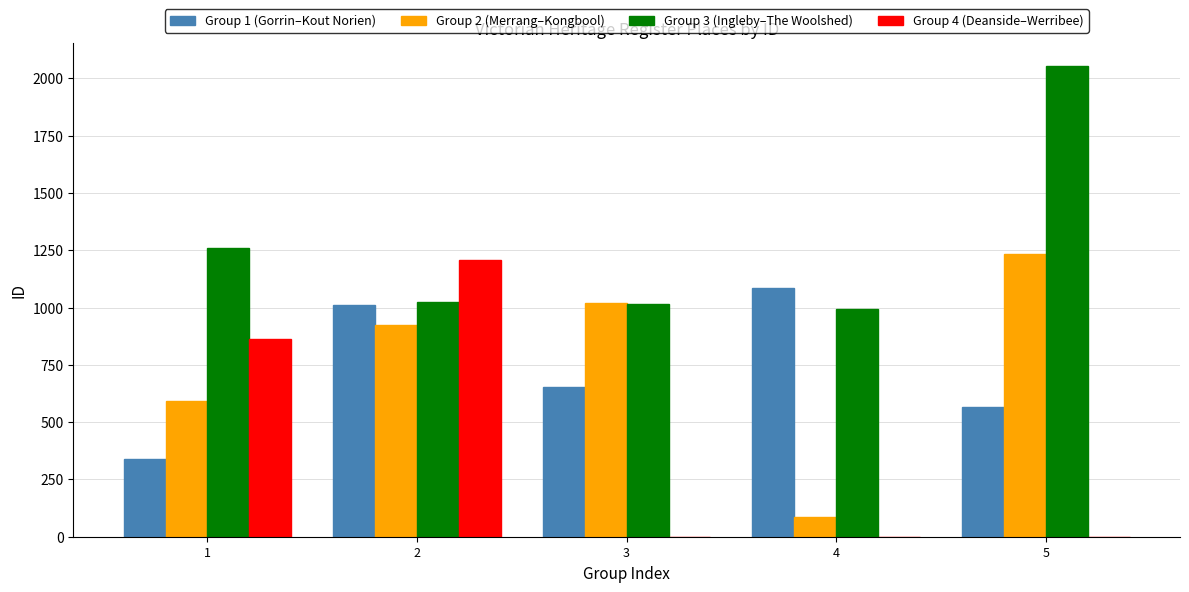

At which label is Group 2 (Merrang–Kongbool) closest to 659?

1